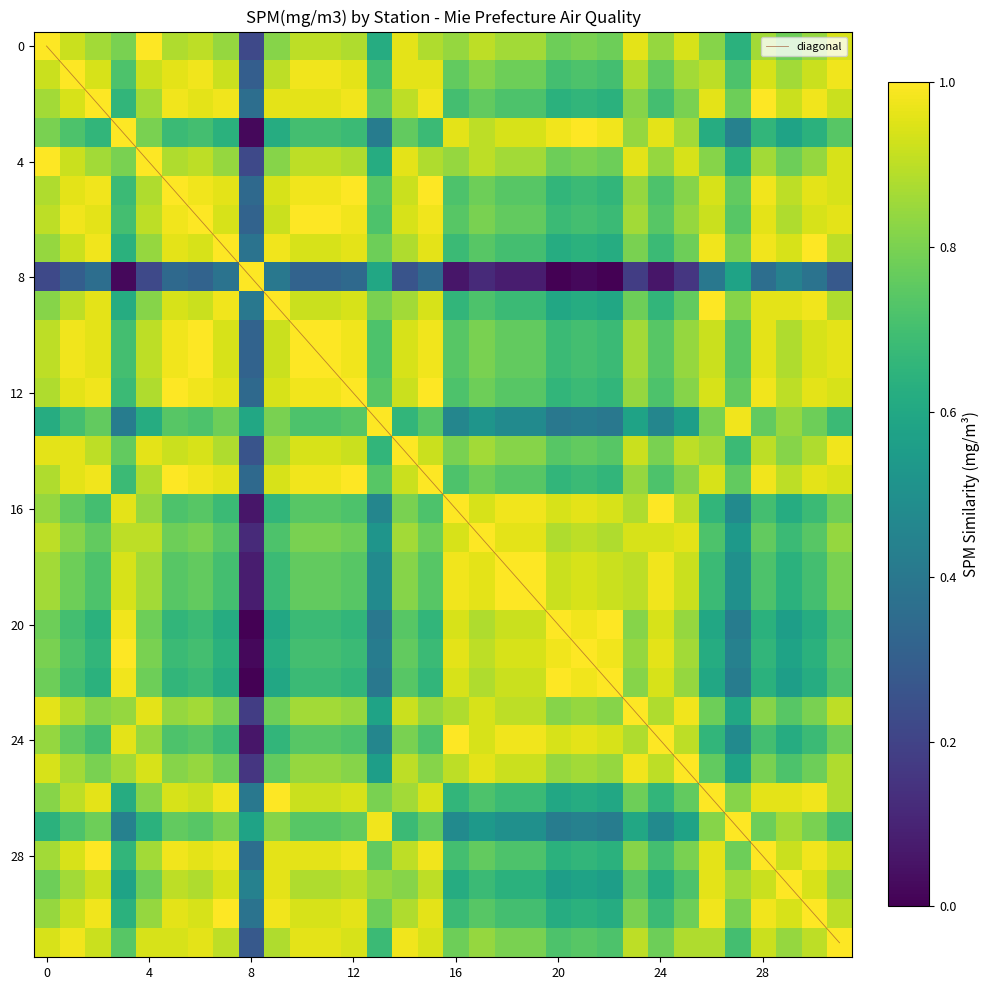

The chart shows a value of 0.4 at 9. True or false?

True